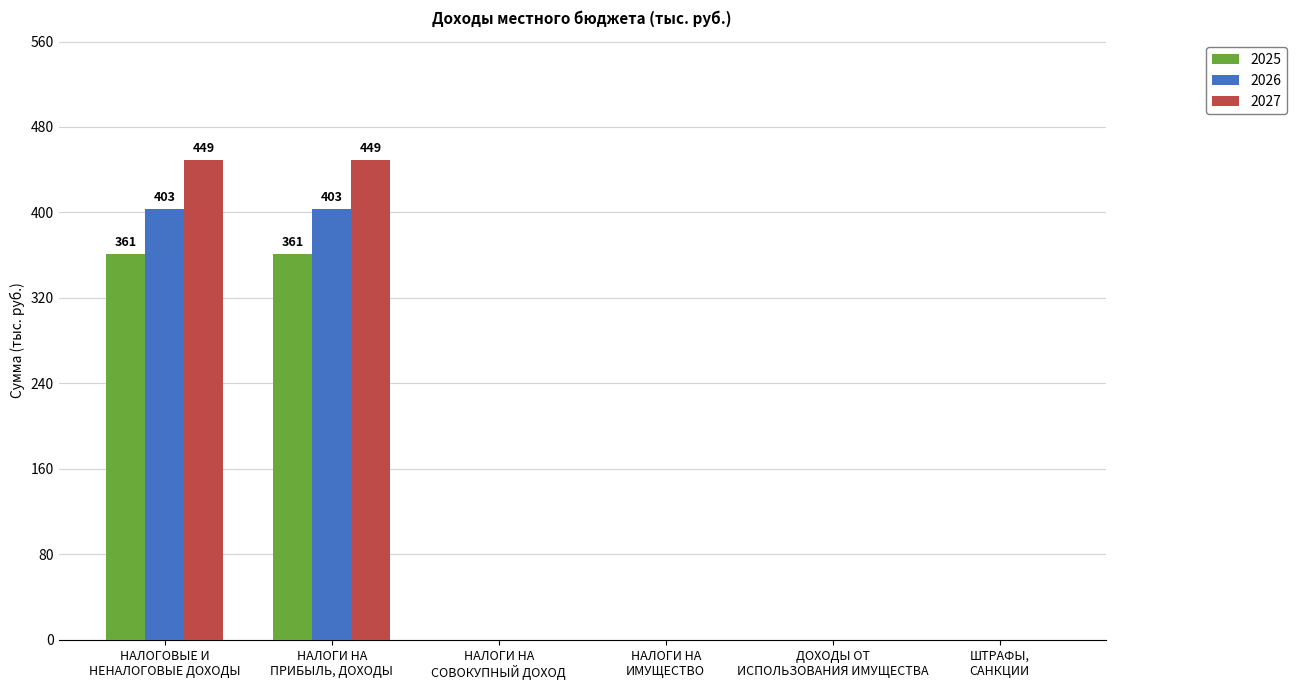

Are the bars grouped side by side (vs. stacked)?

Yes